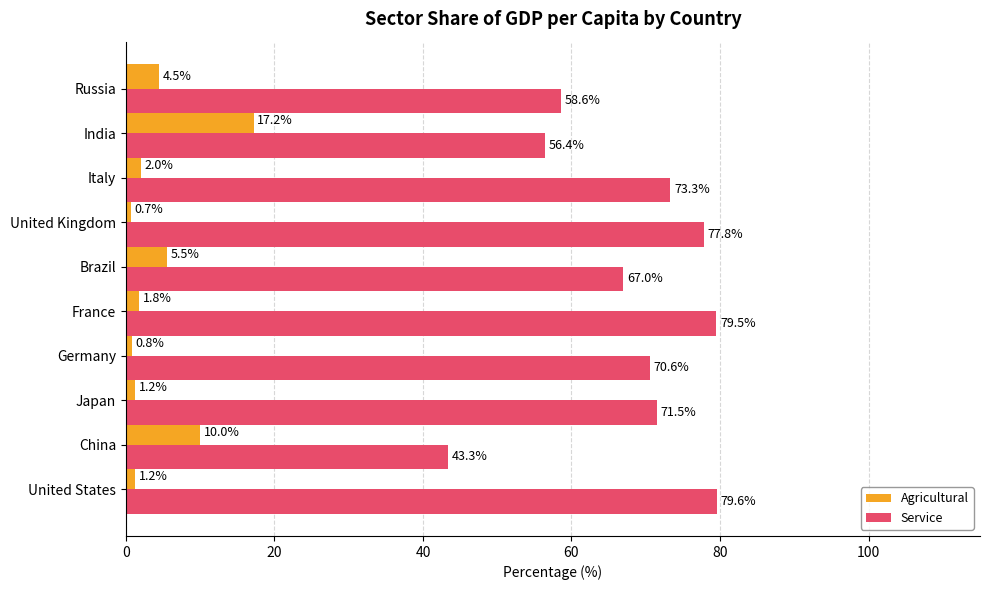

What value does the Service series have at United States?

79.6